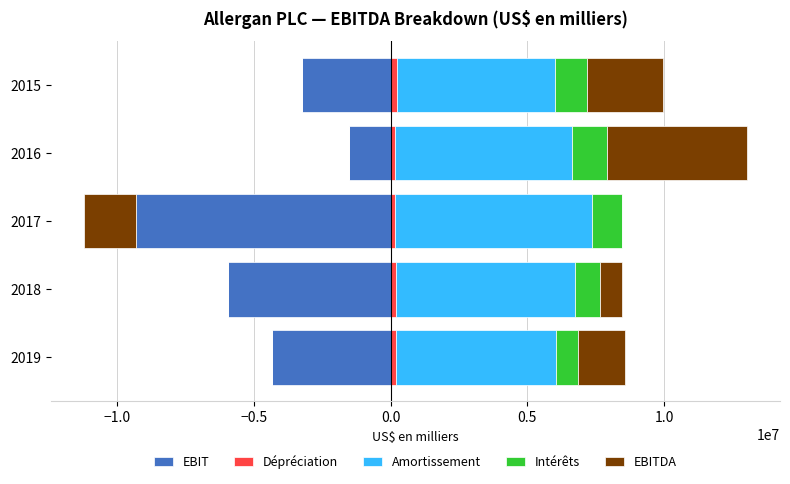

Does the chart contain any negative values?

No